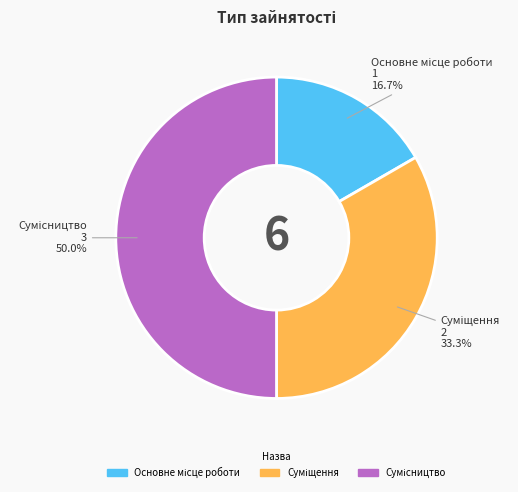

Is it true that Основне місце роботи is 17% of the pie?

True